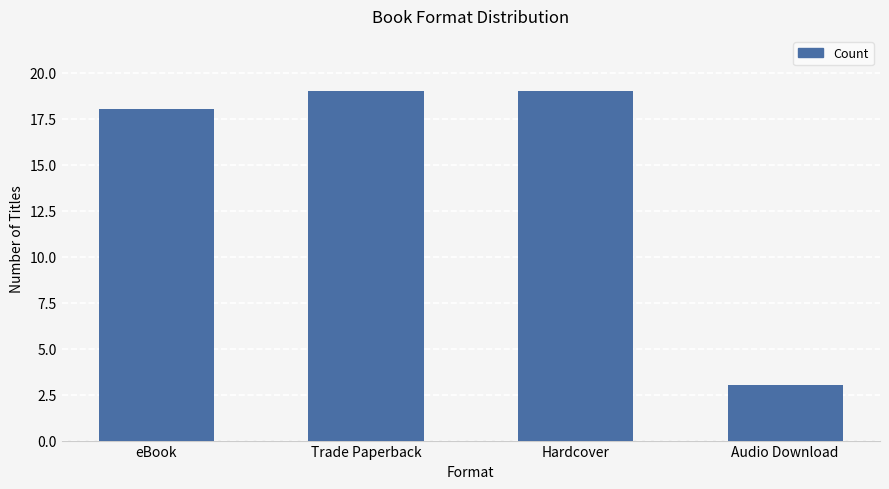

What is the average value?

15